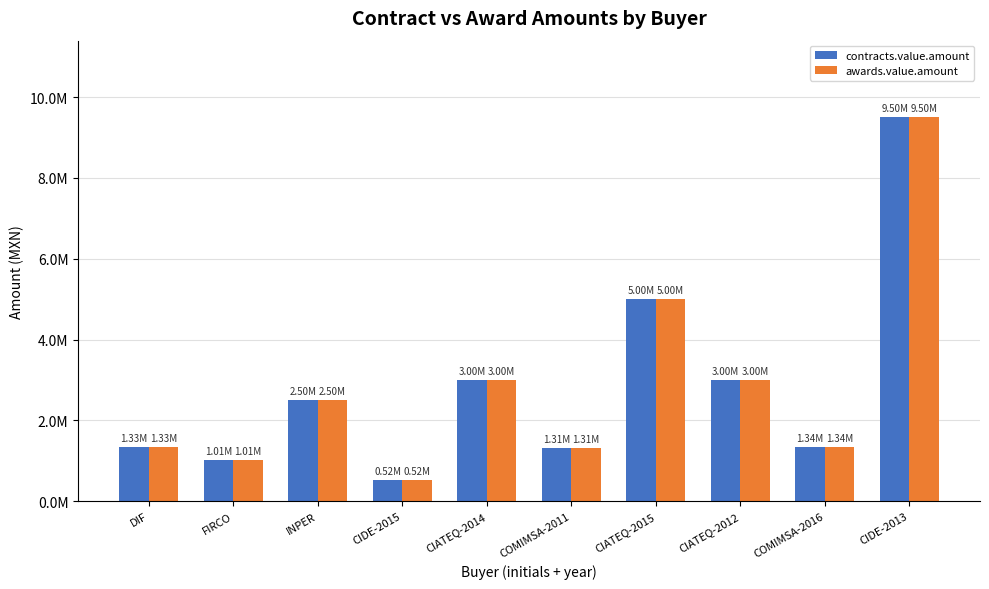

What are all the series names shown in the legend?

contracts.value.amount, awards.value.amount